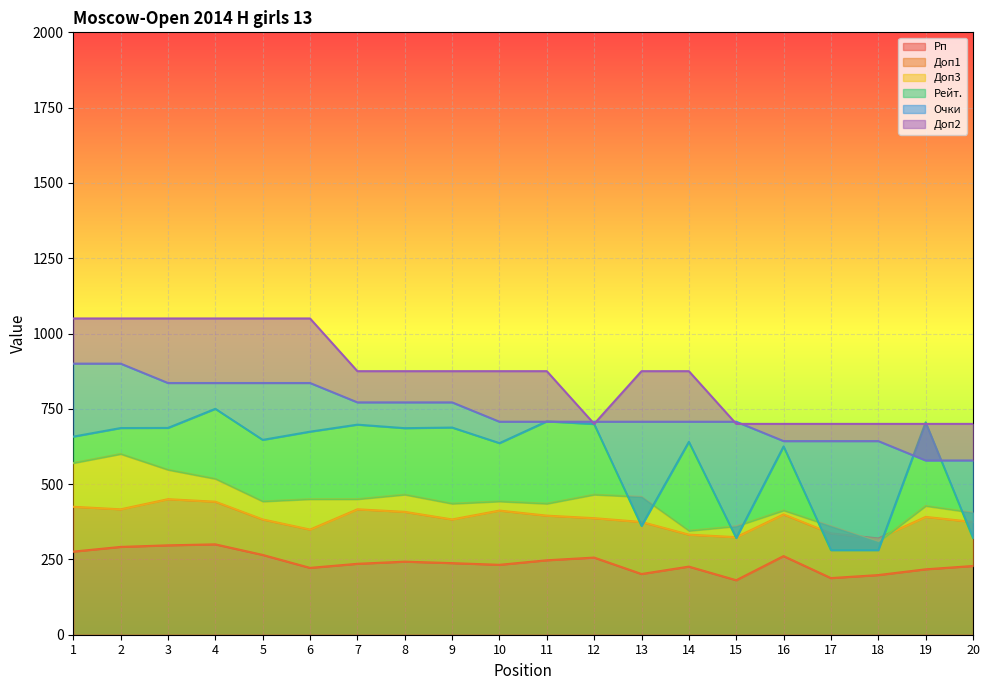

Reading right to left, transcribe all the data shown in this chart.

Рп: 20=228.2	19=217.2	18=198.0	17=188.0	16=261.0	15=180.9	14=226.1	13=201.6	12=256.1	11=247.1	10=232.1	9=237.7	8=242.6	7=235.5	6=221.9	5=264.9	4=300.0	3=296.8	2=291.5	1=275.9
Доп1: 20=374.3	19=391.1	18=319.6	17=336.4	16=399.5	15=323.8	14=332.2	13=374.3	12=386.9	11=395.3	10=412.1	9=382.7	8=407.9	7=416.4	6=349.1	5=382.7	4=441.6	3=450.0	2=416.4	1=424.8
Доп3: 20=405.0	19=427.5	18=307.5	17=360.0	16=412.5	15=360.0	14=345.0	13=457.5	12=465.0	11=435.0	10=442.5	9=435.0	8=465.0	7=450.0	6=450.0	5=442.5	4=517.5	3=547.5	2=600.0	1=570.0
Рейт.: 20=321.0	19=705.1	18=280.9	17=280.9	16=625.2	15=321.0	14=640.4	13=361.2	12=699.4	11=708.3	10=636.0	9=687.8	8=685.8	7=697.4	6=674.2	5=646.9	4=750.0	3=686.6	2=686.2	1=657.7
Очки: 20=578.6	19=578.6	18=642.9	17=642.9	16=642.9	15=707.1	14=707.1	13=707.1	12=707.1	11=707.1	10=707.1	9=771.4	8=771.4	7=771.4	6=835.7	5=835.7	4=835.7	3=835.7	2=900.0	1=900.0
Доп2: 20=700.0	19=700.0	18=700.0	17=700.0	16=700.0	15=700.0	14=875.0	13=875.0	12=700.0	11=875.0	10=875.0	9=875.0	8=875.0	7=875.0	6=1050.0	5=1050.0	4=1050.0	3=1050.0	2=1050.0	1=1050.0